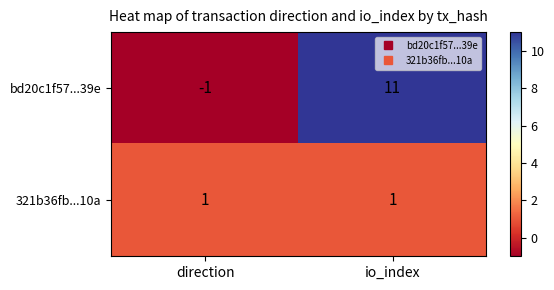

At how many categories does at least one series exceed 0?

2